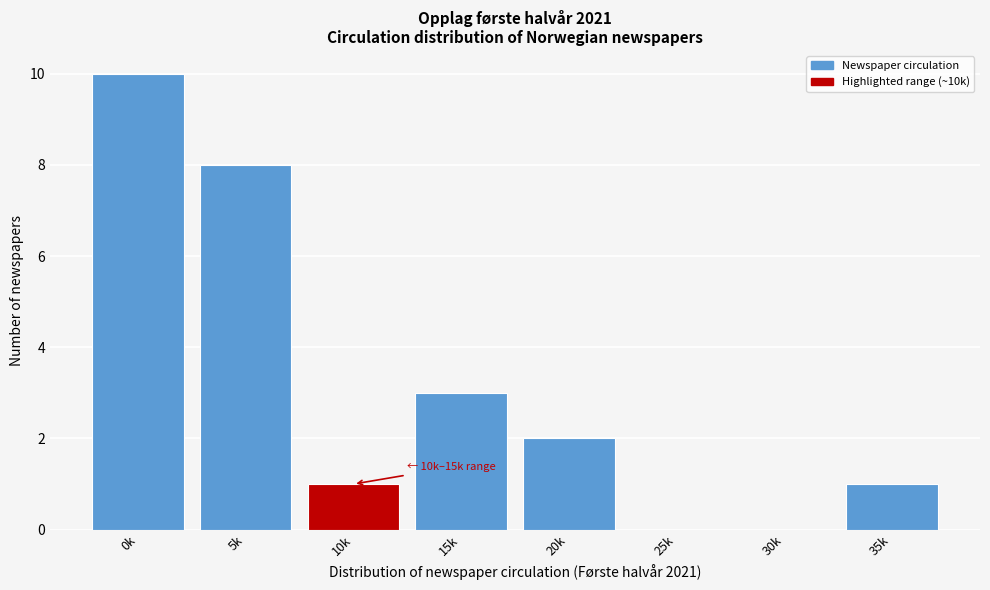

Reading right to left, list all the values displayed in this chart.

35k=1	30k=0	25k=0	20k=2	15k=3	10k=1	5k=8	0k=10